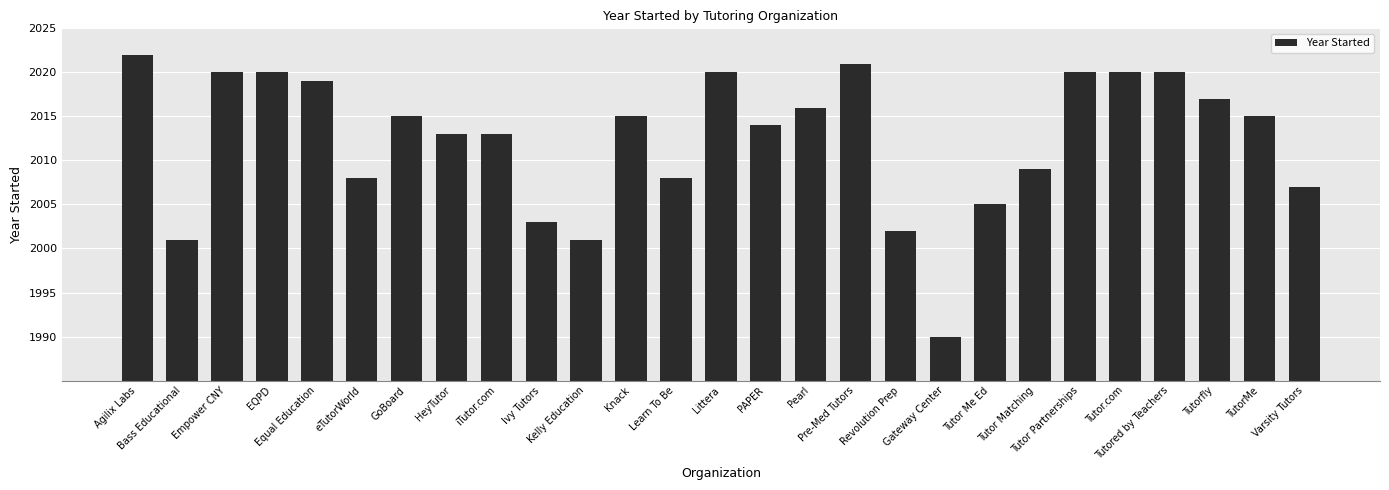

Reading left to right, what are all the values shown in this chart?

Agilix Labs=37	Bass Educational=16	Empower CNY=35	EQPD=35	Equal Education=34	eTutorWorld=23	GoBoard=30	HeyTutor=28	iTutor.com=28	Ivy Tutors=18	Kelly Education=16	Knack=30	Learn To Be=23	Littera=35	PAPER=29	Pearl=31	Pre-Med Tutors=36	Revolution Prep=17	Gateway Center=5	Tutor Me Ed=20	Tutor Matching=24	Tutor Partnerships=35	Tutor.com=35	Tutored by Teachers=35	Tutorfly=32	TutorMe=30	Varsity Tutors=22